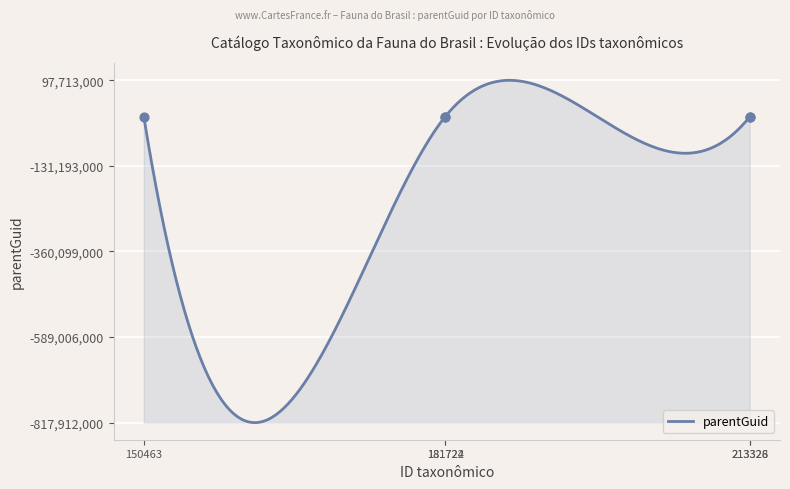

What is the change in value from 213326 to 213328?

+64168